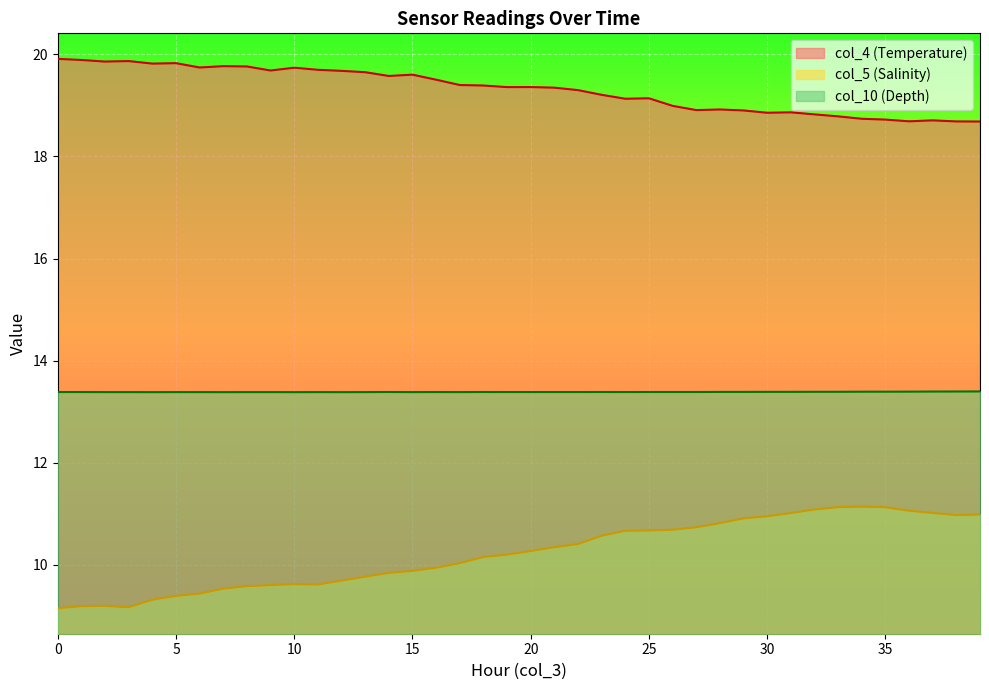

List the labels in order of col_3 value, largest first.

0, 1, 3, 2, 5, 4, 7, 8, 6, 10, 11, 9, 12, 13, 15, 14, 16, 17, 18, 20, 19, 21, 22, 23, 25, 24, 26, 28, 27, 29, 31, 30, 32, 33, 34, 35, 37, 36, 38, 39